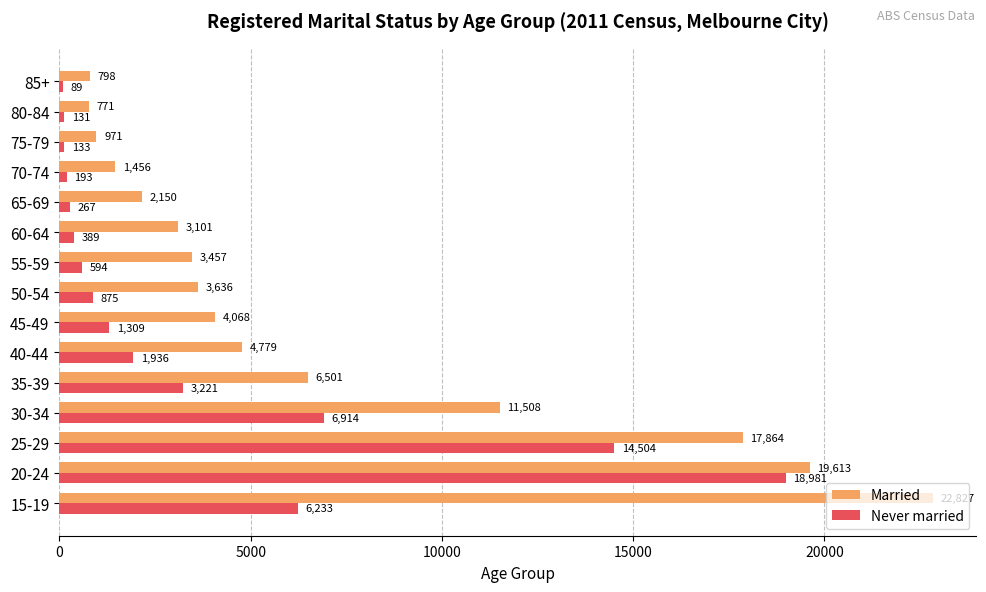

What is the sum of all Never married values?

55769